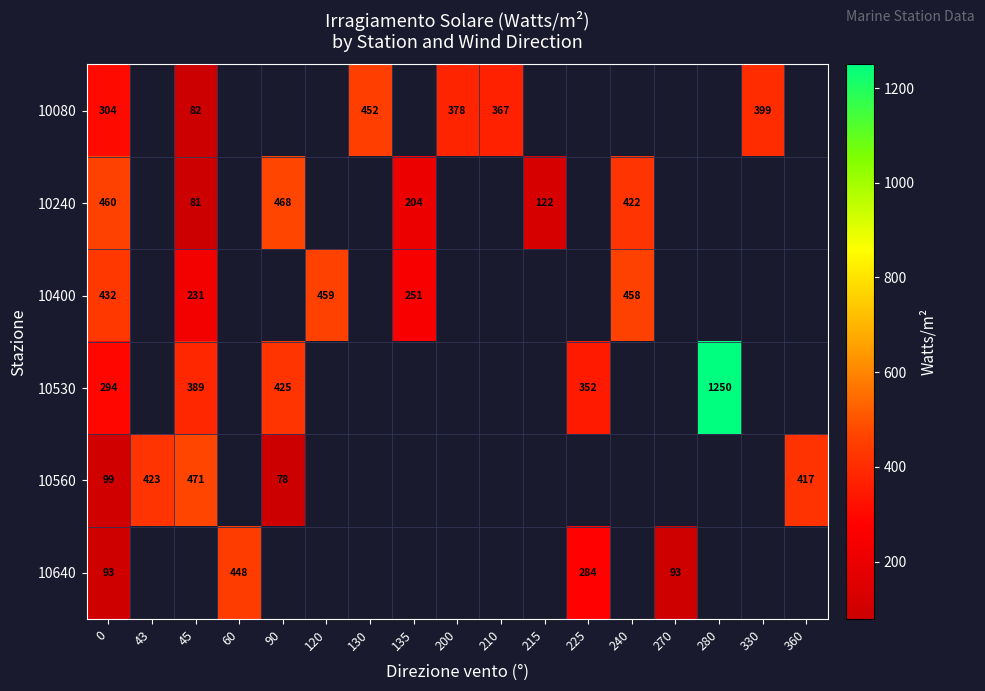

The value of 10240 at 215 is 180.7. True or false?

False